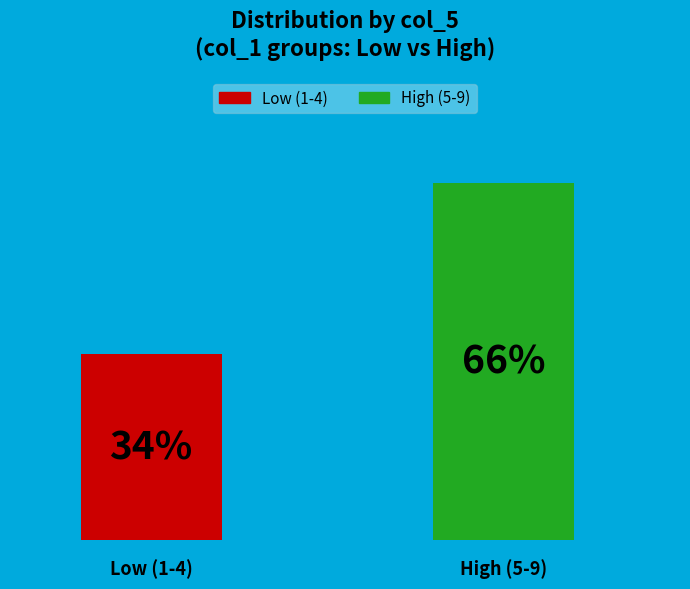

How many bars are there in total?

2